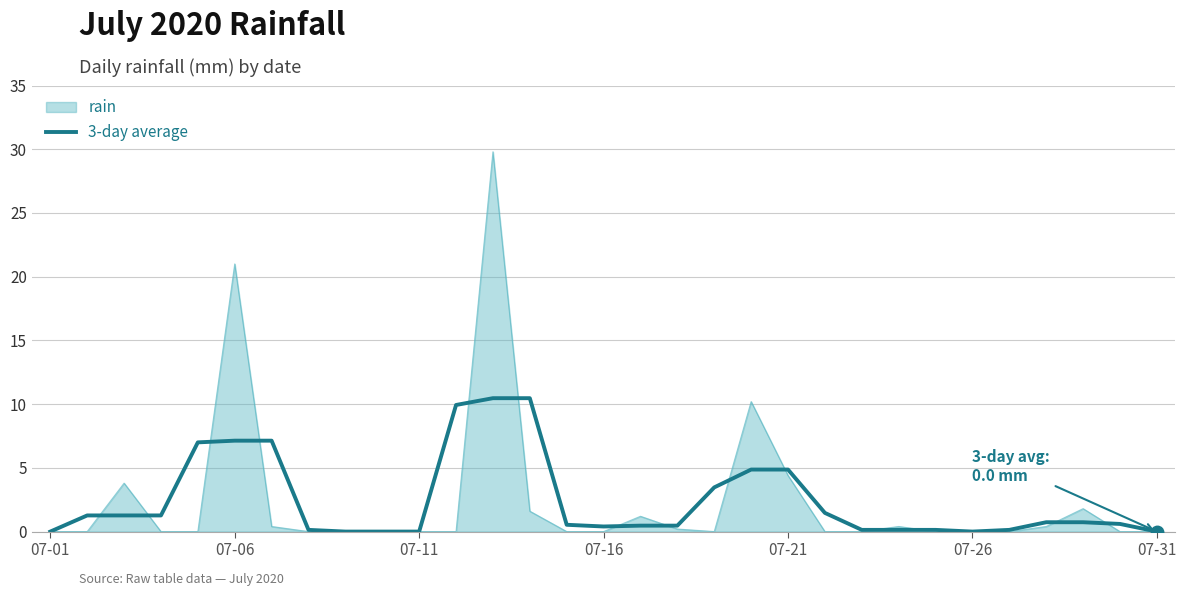

Which series has the largest range (max minus min)?

rain